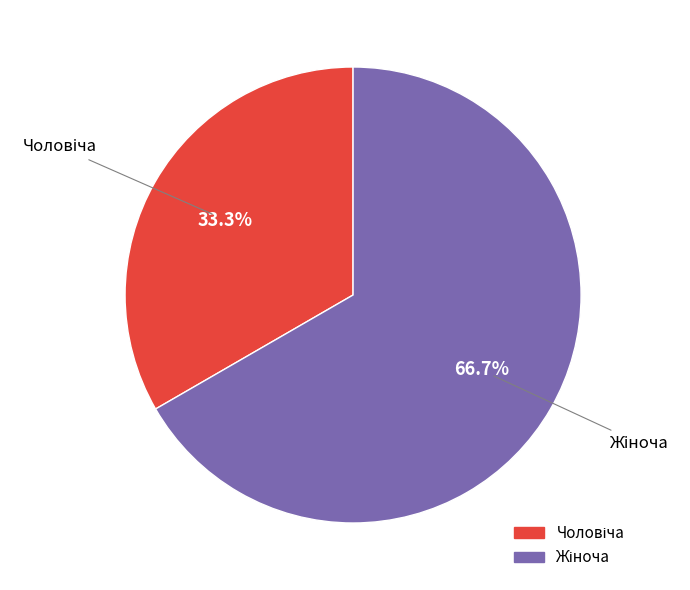

Which slice represents more than half of the pie?

Жіноча